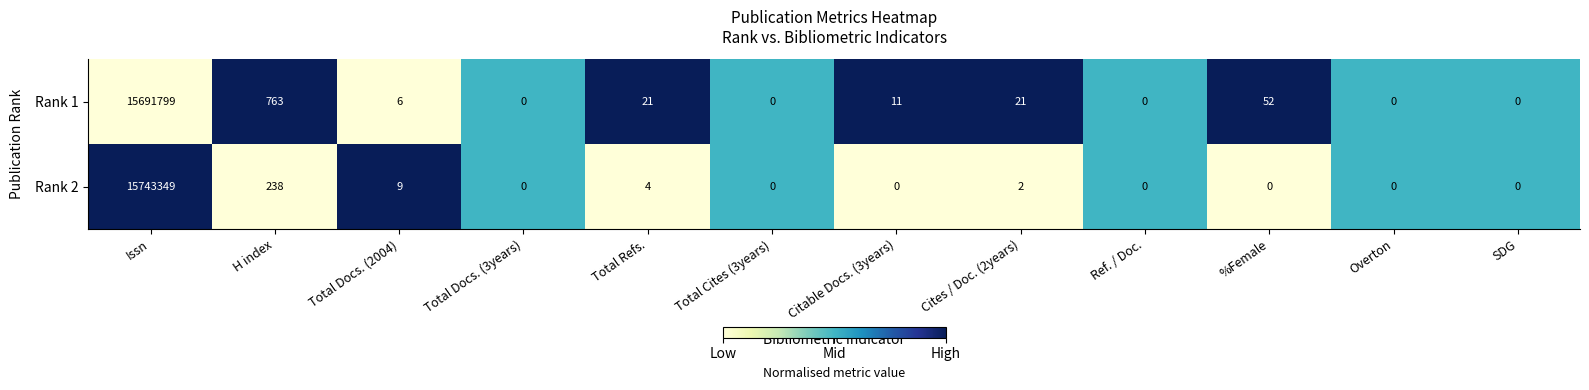

What is the total value across all series at Issn?

31435148